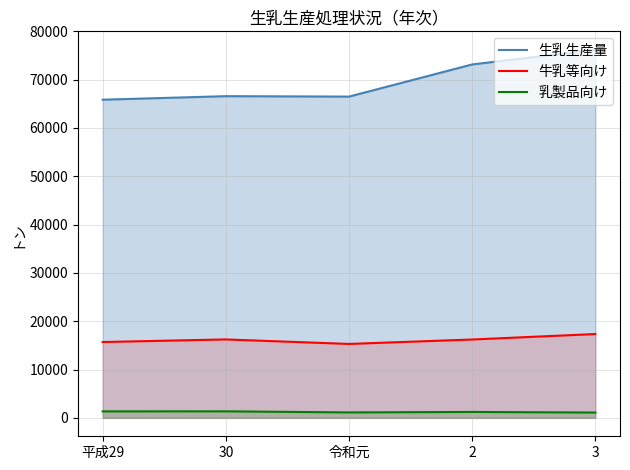

Between 2 and 令和元, which is larger?

2